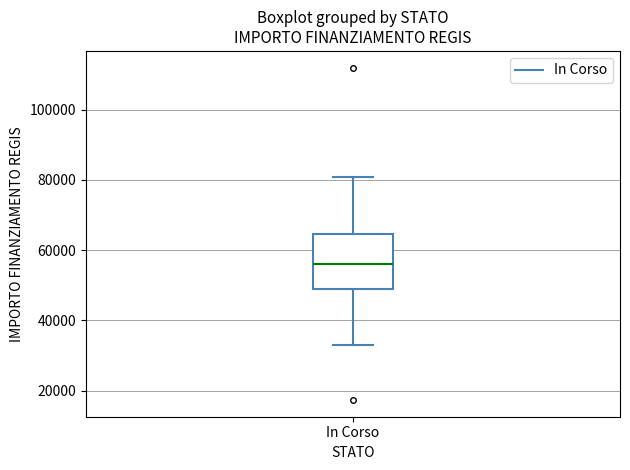

Read this box plot against the y-axis: the position of the median line, the range covered by the box, and the ends of both whiskers. The values are not printed on the chart, so give them approximately, as read against the axis.

median 56000, box 50000 to 64000, whiskers 32000 to 80000